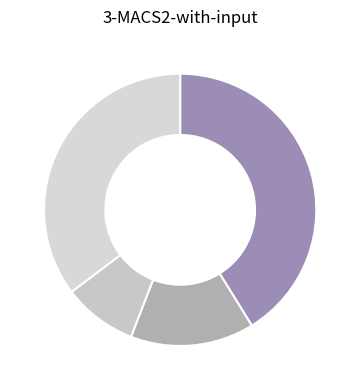

How many segments does this pie chart have?

4